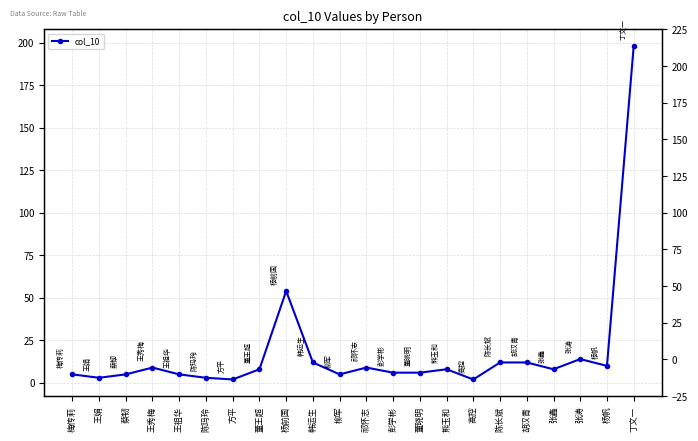

How many points are higher than both their immediate neighbors (excluding endpoints)?

5